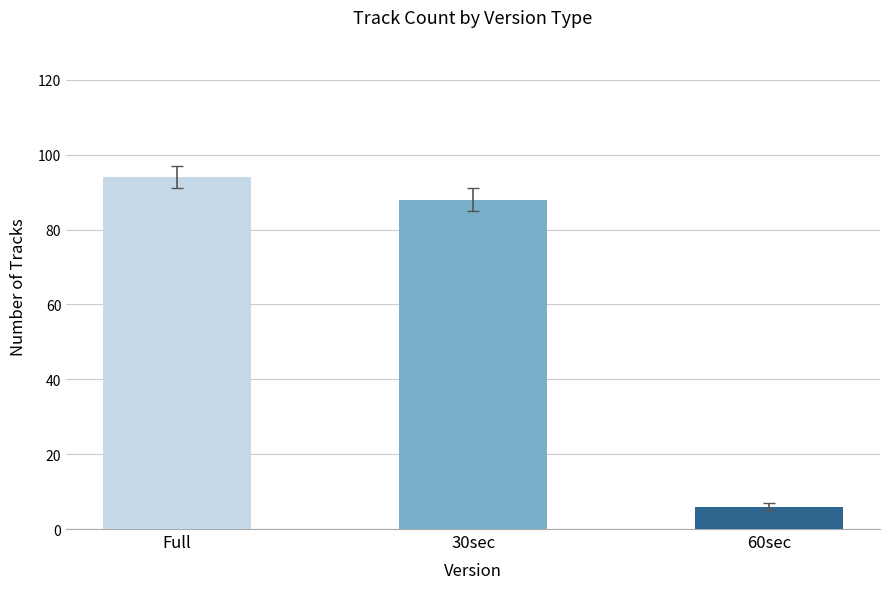

Reading left to right, what are all the values shown in this chart?

94	88	6